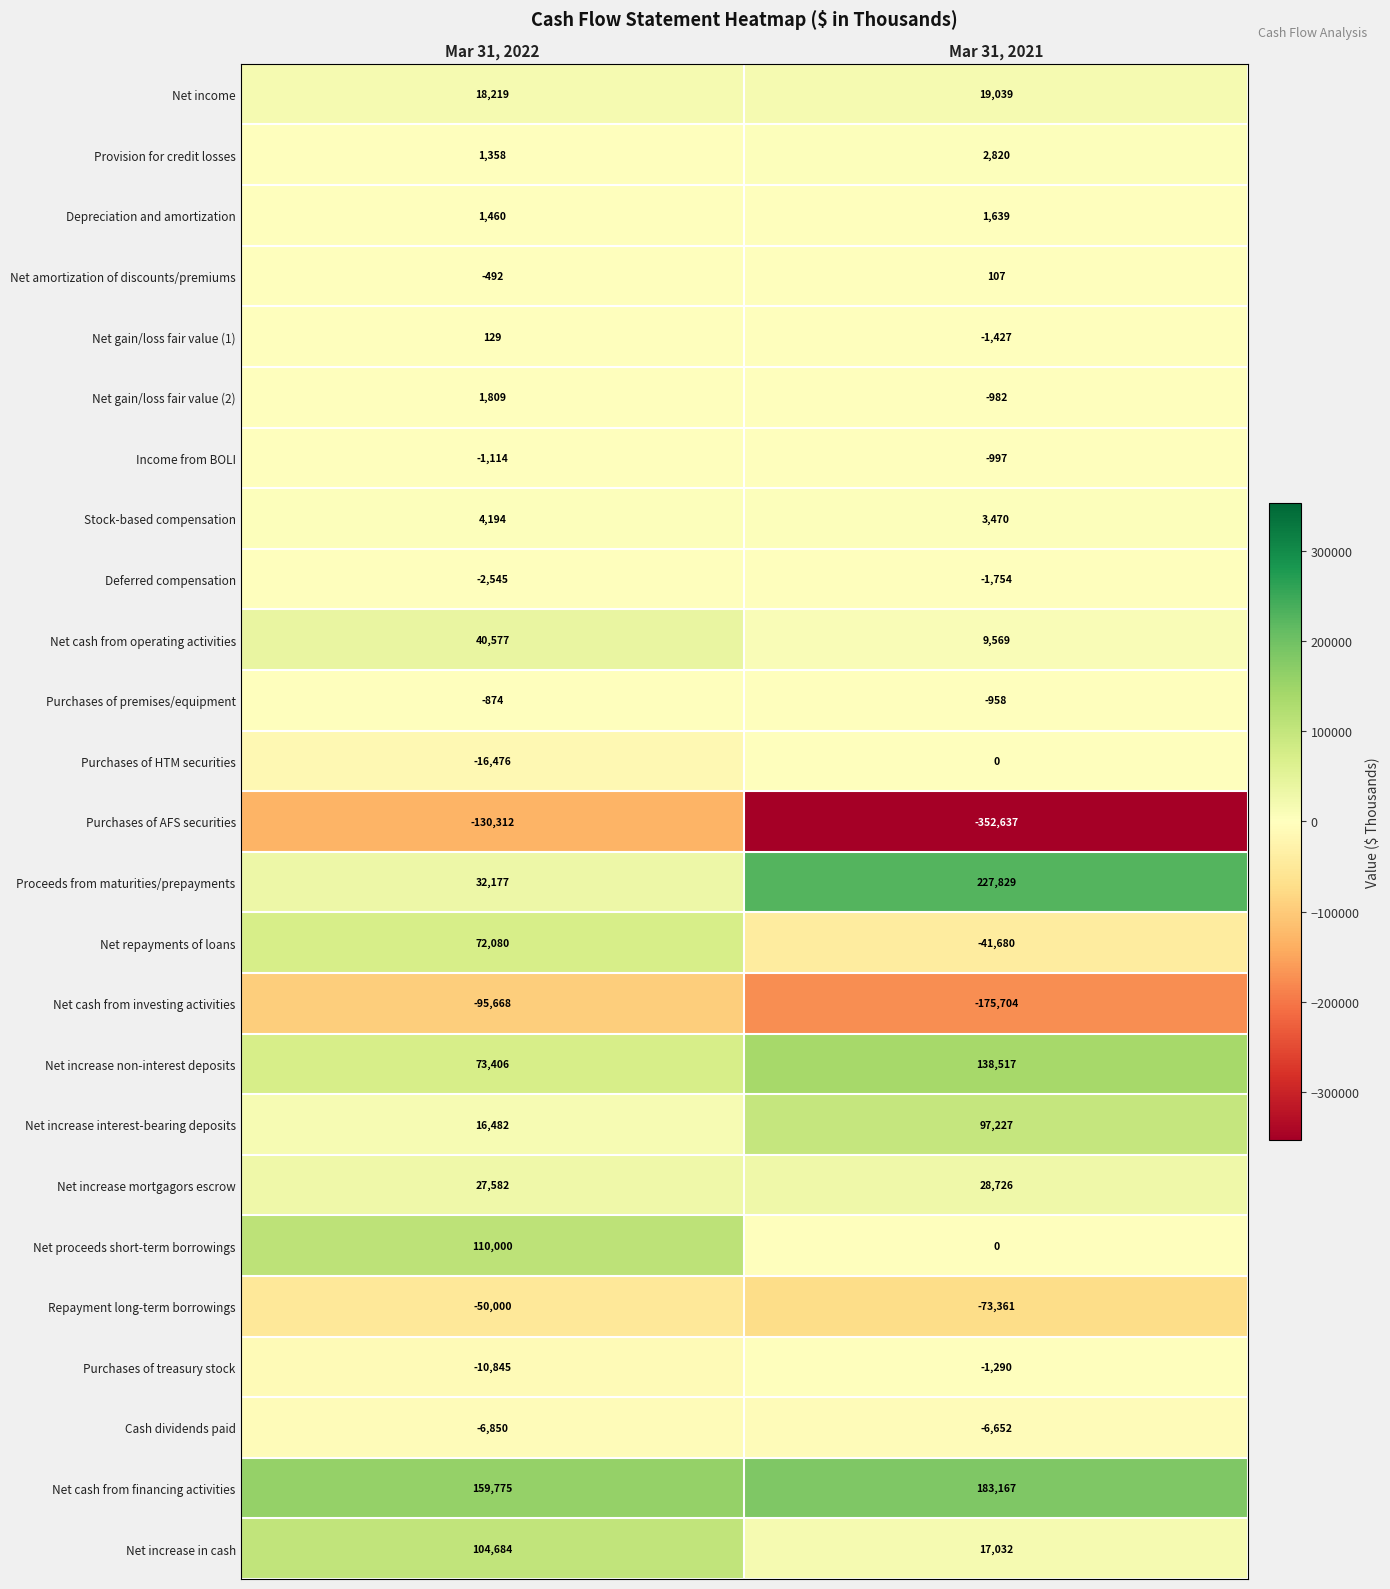

What is the approximate value of Purchases of premises/equipment at Mar 31, 2022, to the nearest 5?

-875